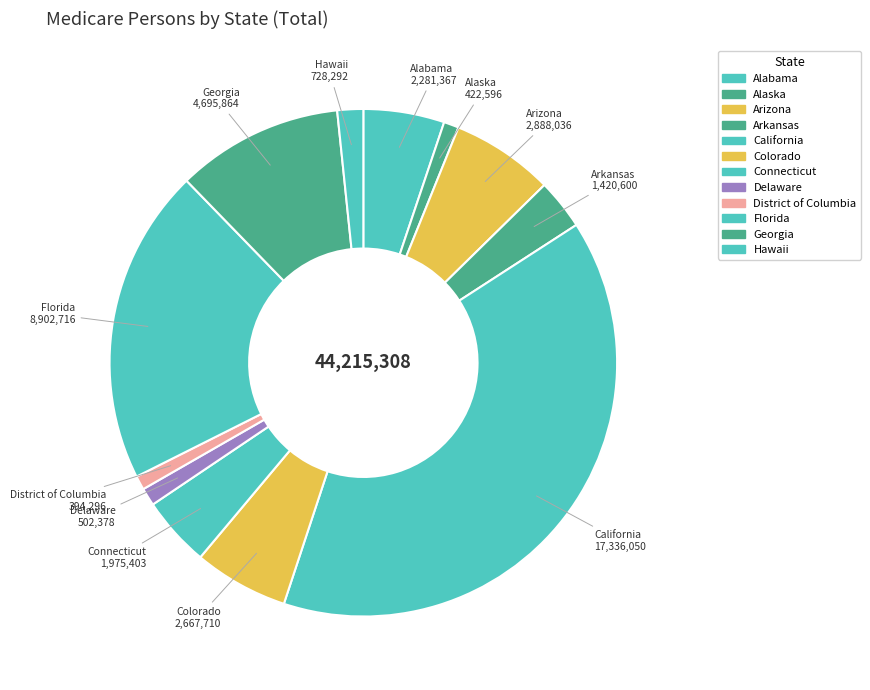

The Hawaii slice represents 2% of the pie. True or false?

True